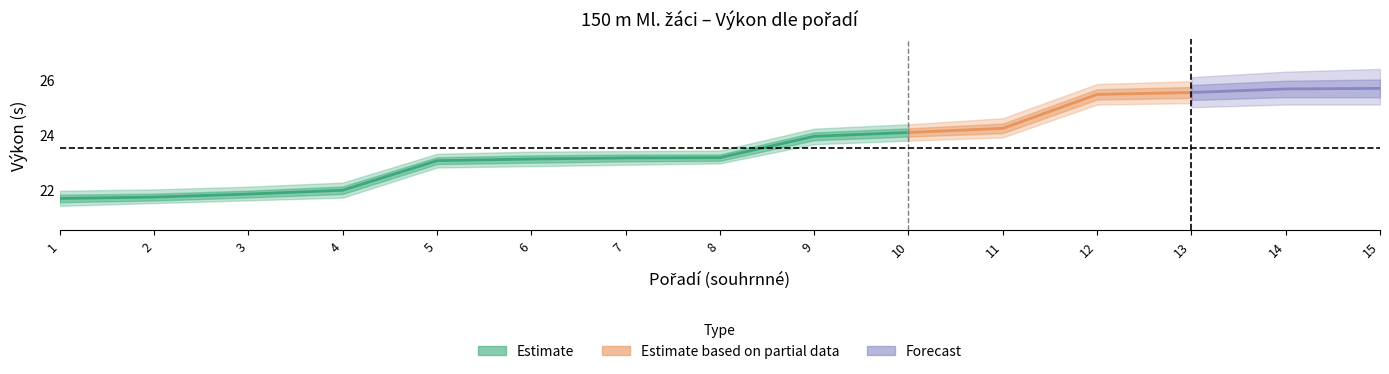

What is the difference between the second highest and minimum values in the Výkon series?

4.0